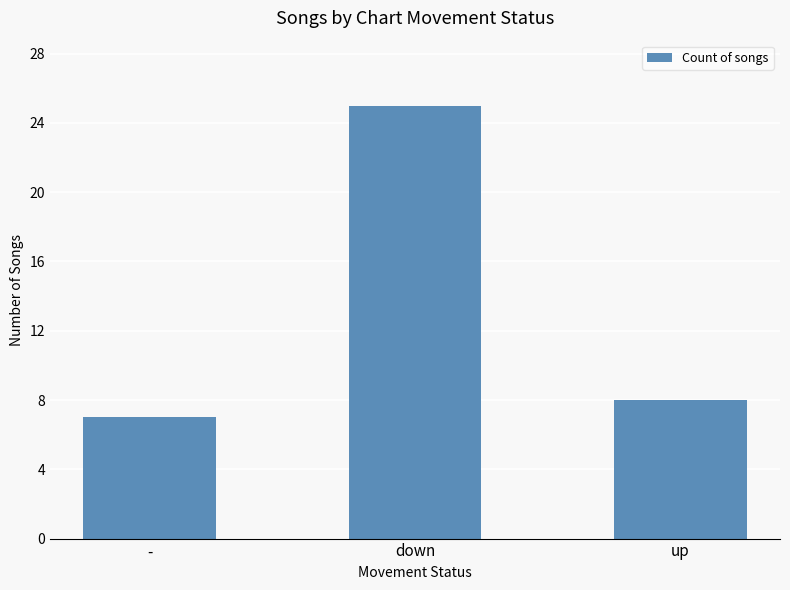

Is it true that the value at - is 7?

True